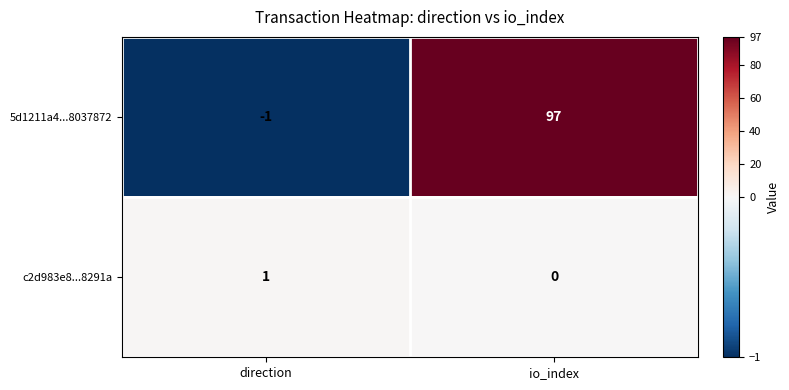

Reading left to right, what are all the values shown in this chart?

5d1211a4...8037872: -1	97
c2d983e8...8291a: 1	0